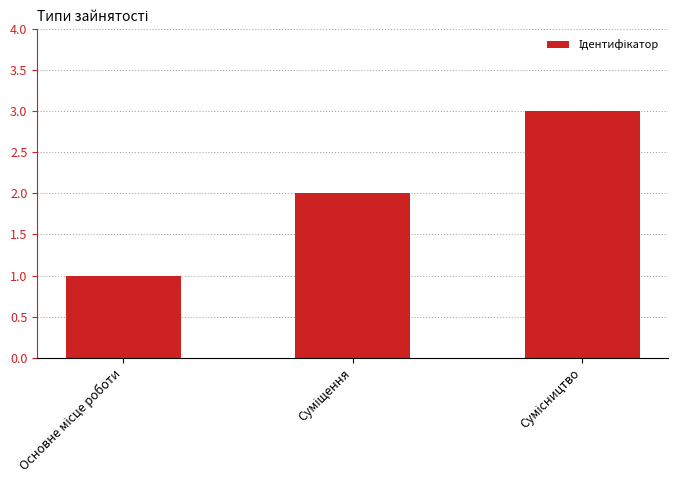

What is the maximum value shown in the chart?

3